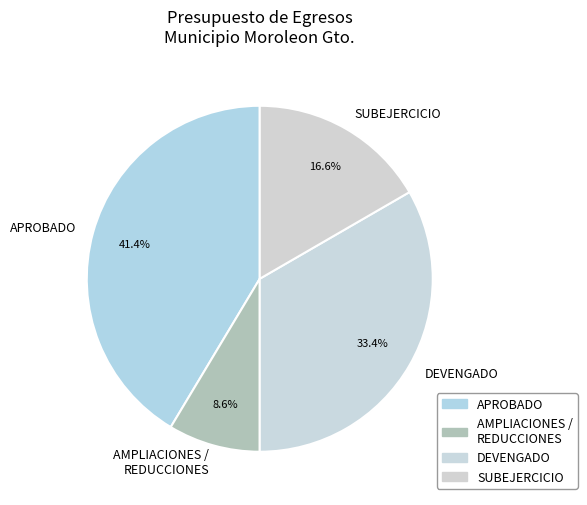

What is the smallest slice in the pie chart?

AMPLIACIONES / REDUCCIONES